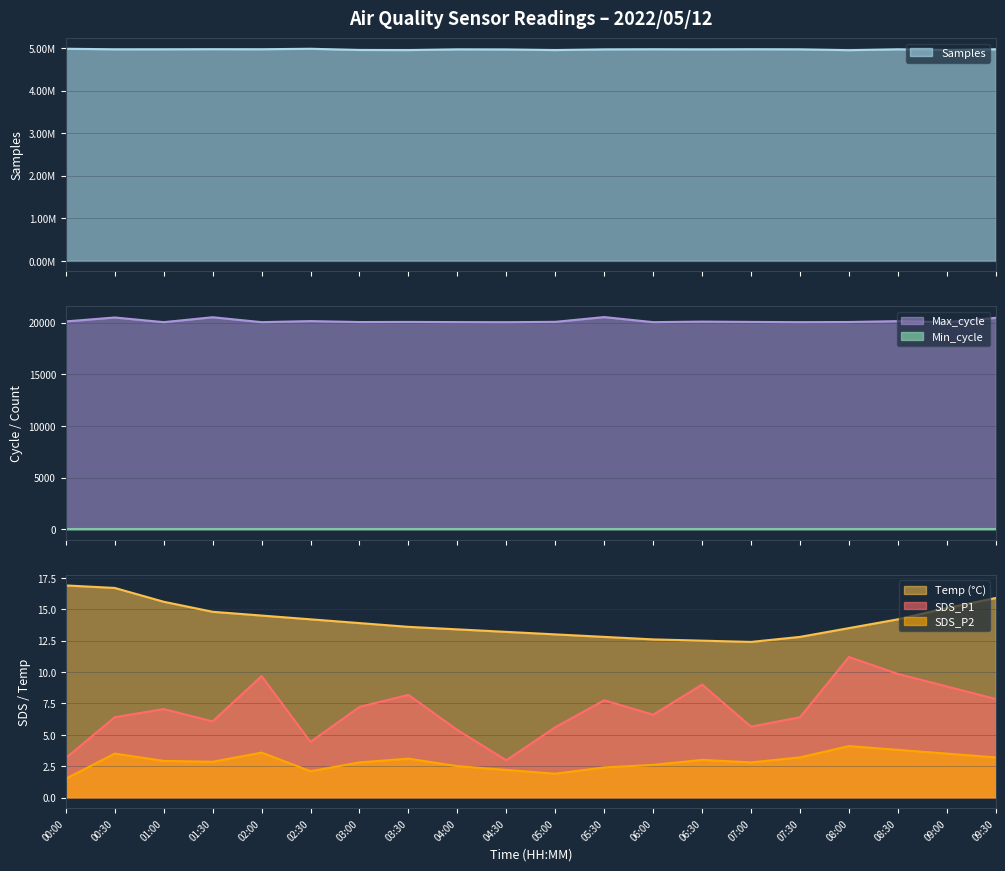

The SDS_P1 series shows 2.6 at 06:00. True or false?

False